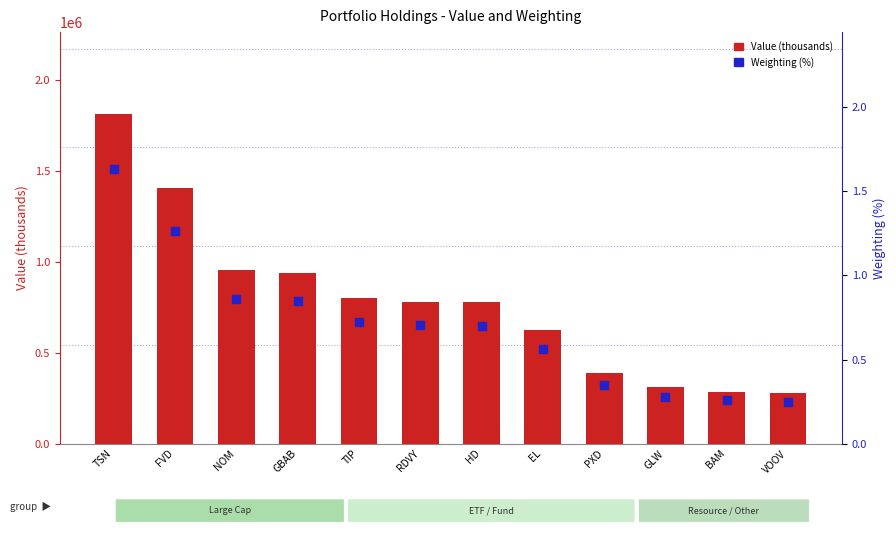

Is the value of Weighting (%) at EL greater than the value of Value (thousands) at PXD?

No